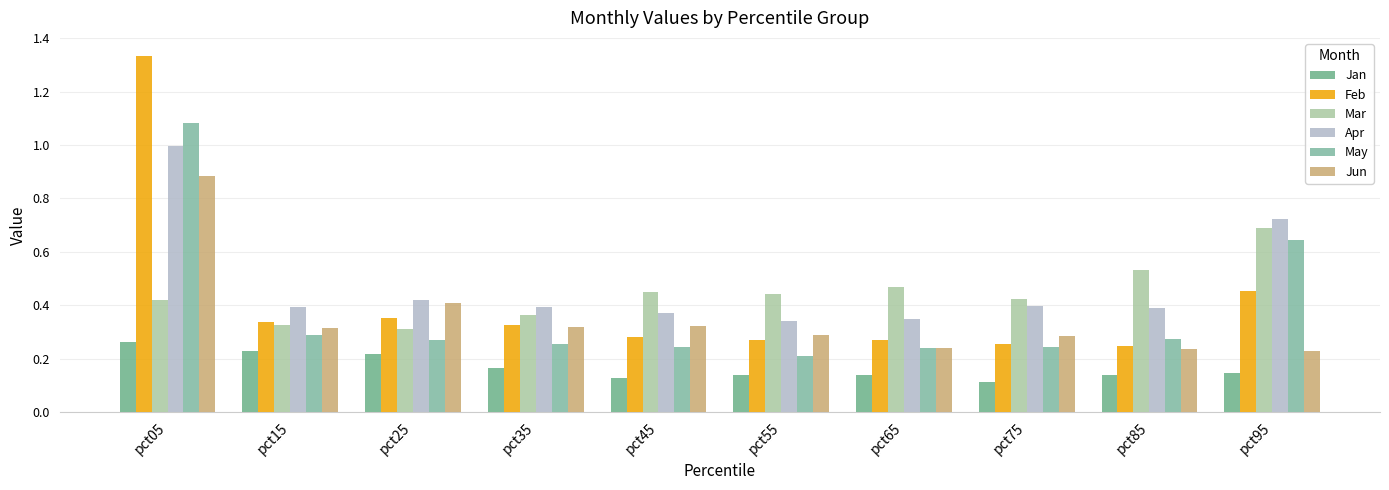

The value of Feb at pct75 is 0.3. True or false?

True